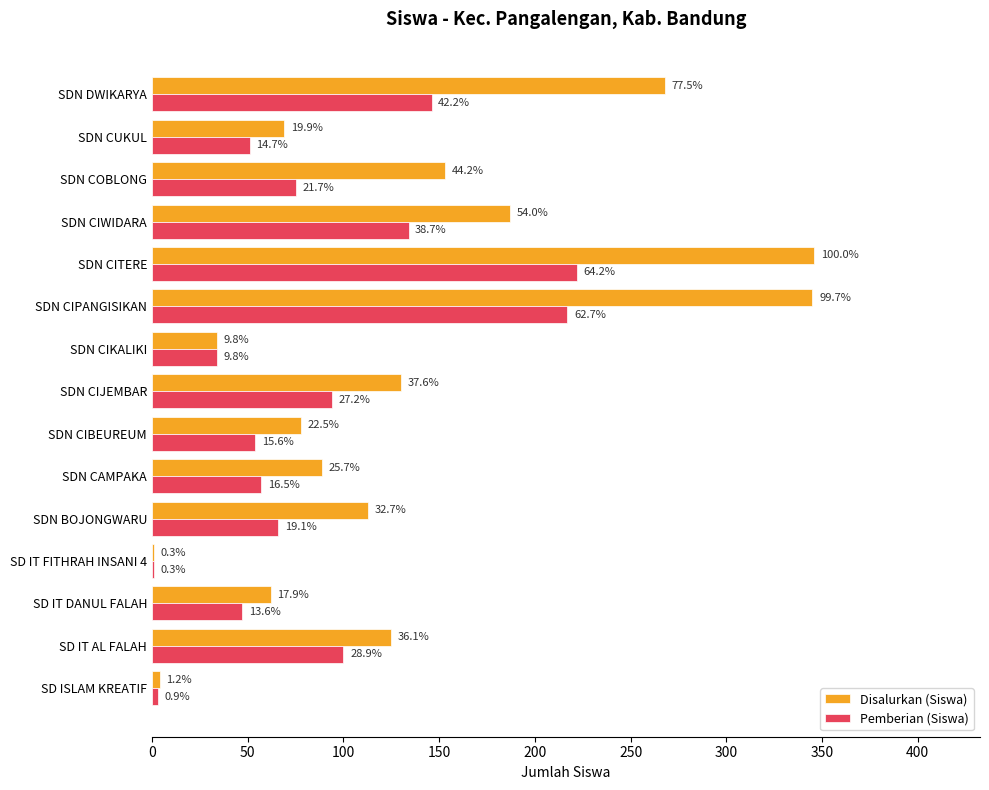

What are all the series names shown in the legend?

Disalurkan (Siswa), Pemberian (Siswa)